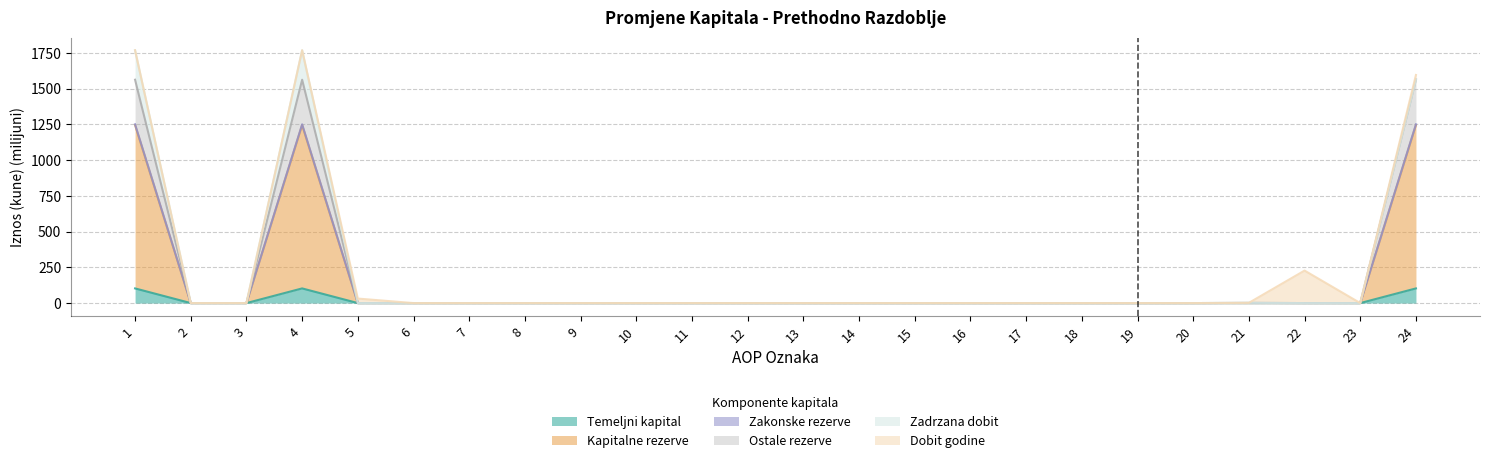

True or false: Kapitalne rezerve and Temeljni kapital intersect in this chart.

False